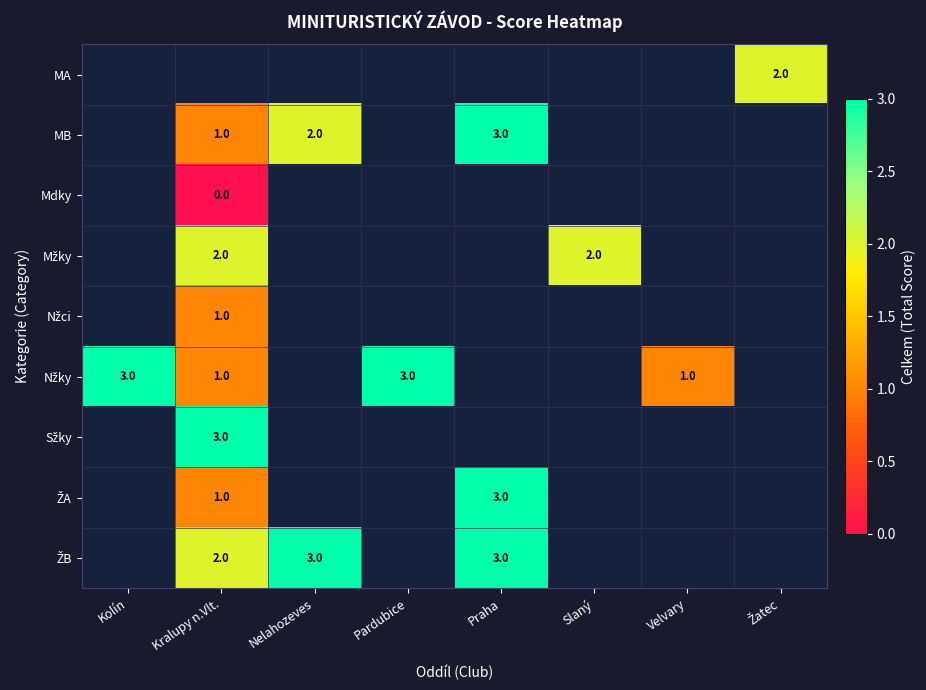

Which has a higher value, Kolín or Nelahozeves?

Nelahozeves